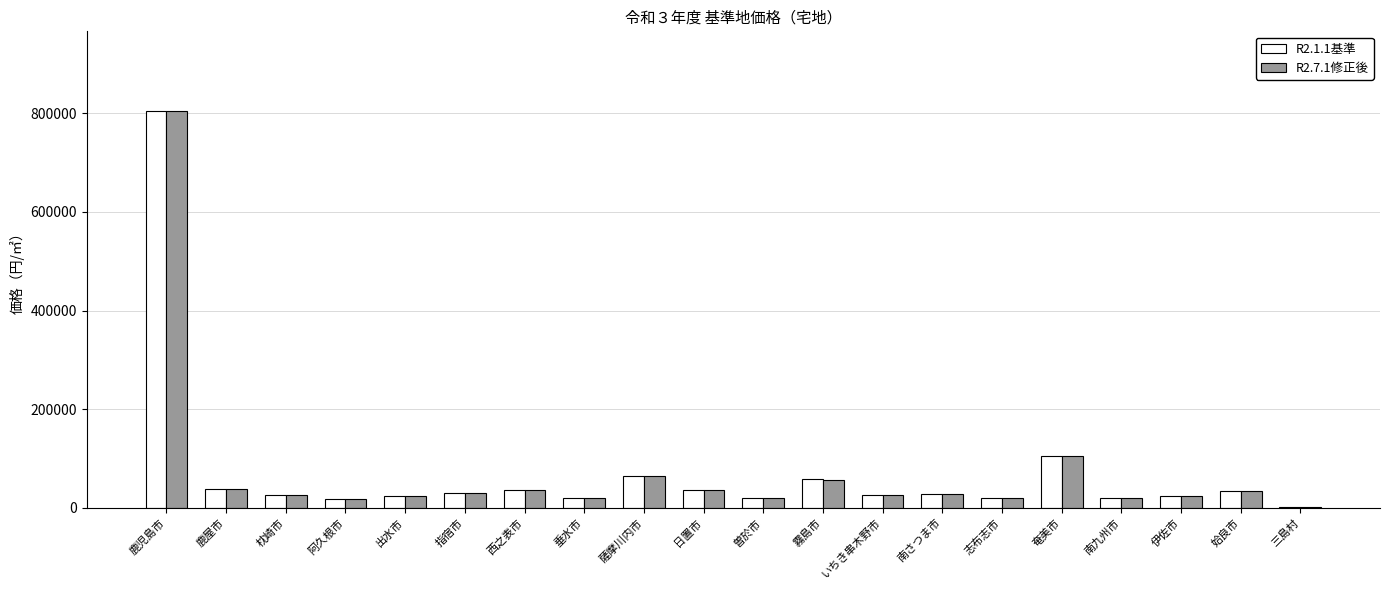

The value of R2.7.1修正後 at 枕崎市 is 26100. True or false?

True